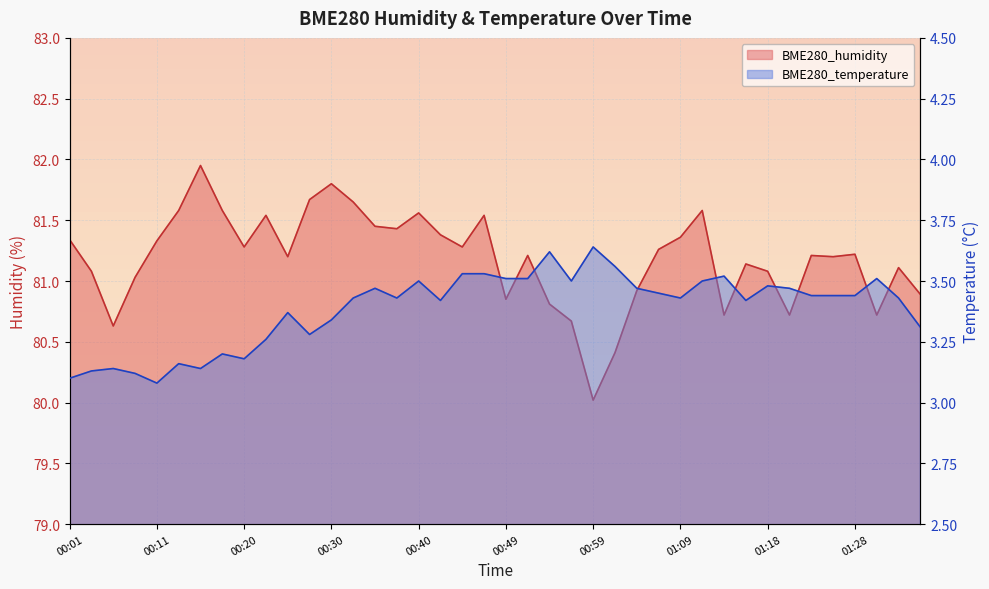

True or false: BME280_humidity and BME280_temperature cross at least once.

False